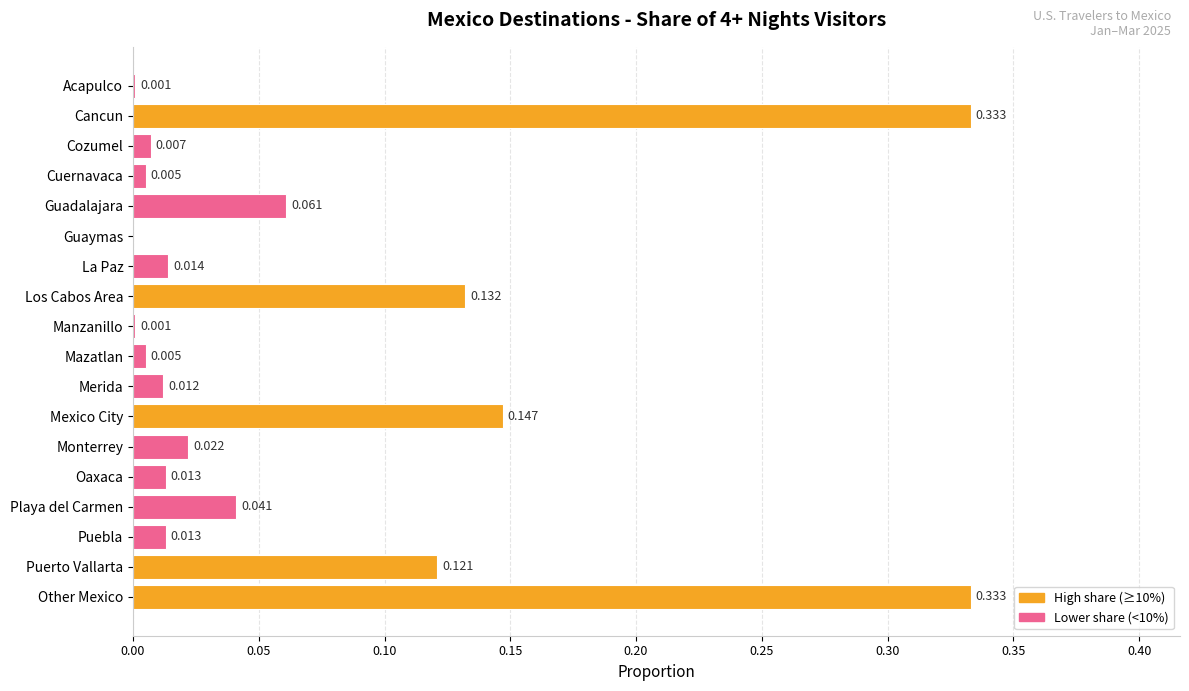

Between La Paz and Monterrey, which is larger?

Monterrey